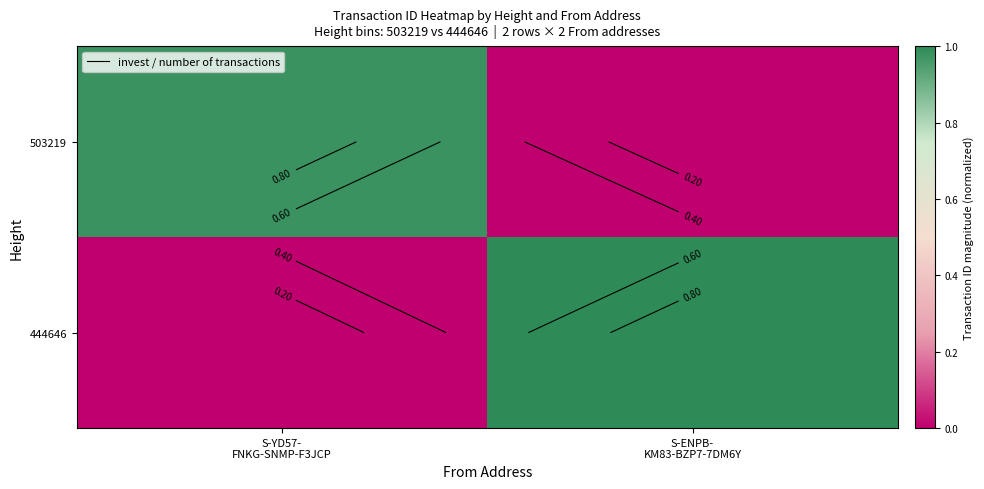

How many 444646 values are between 0 and 1?

2